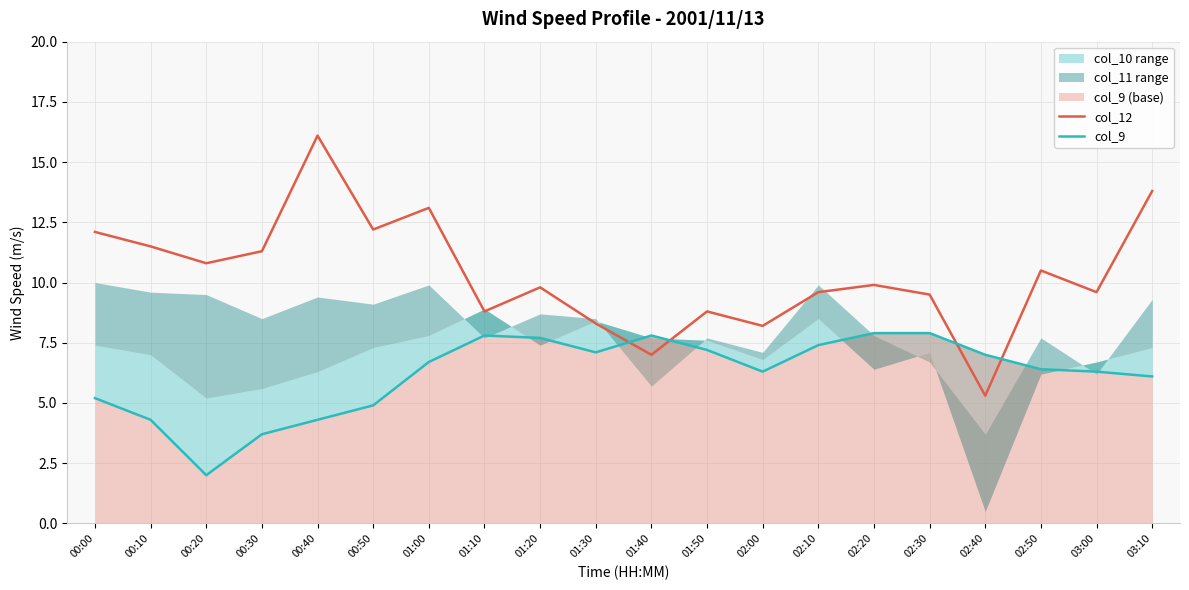

What is the smallest value displayed?

2.0